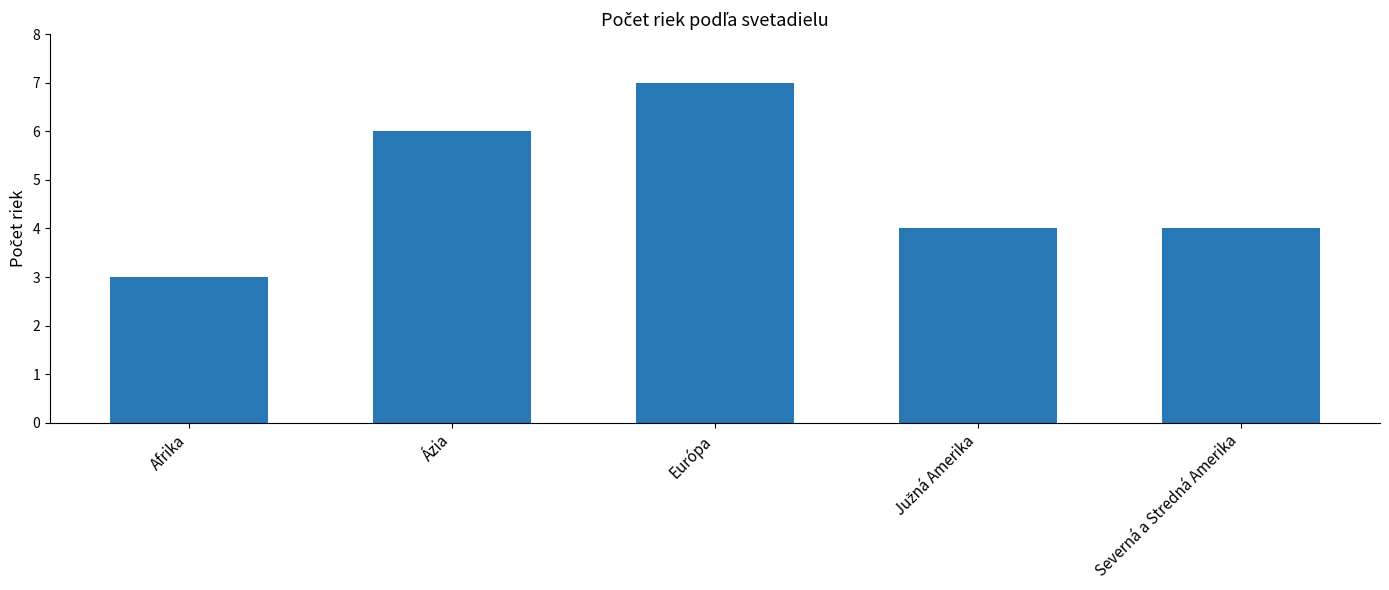

The chart shows a value of 4 at Severná a Stredná Amerika. True or false?

True